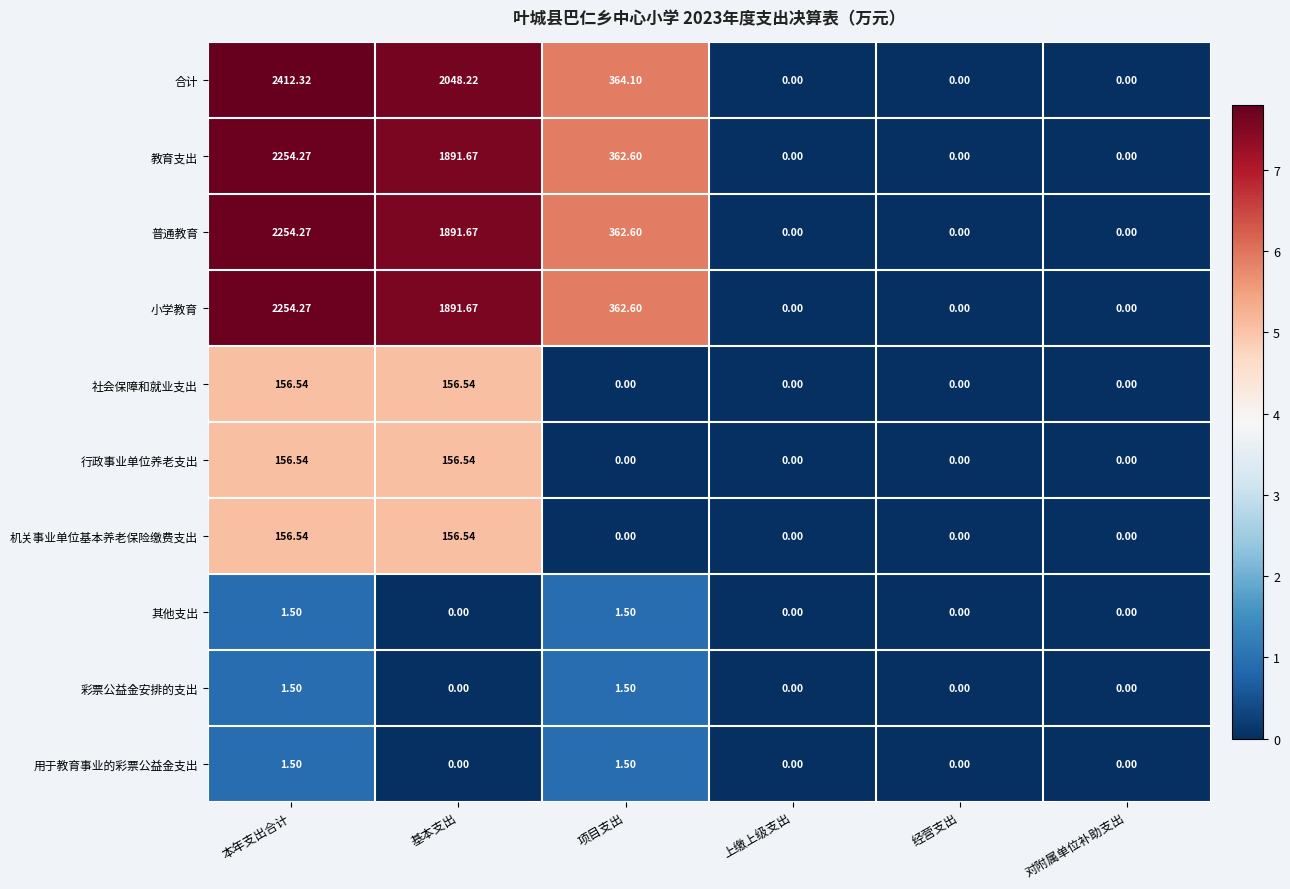

Which category has the highest value across all series?

本年支出合计